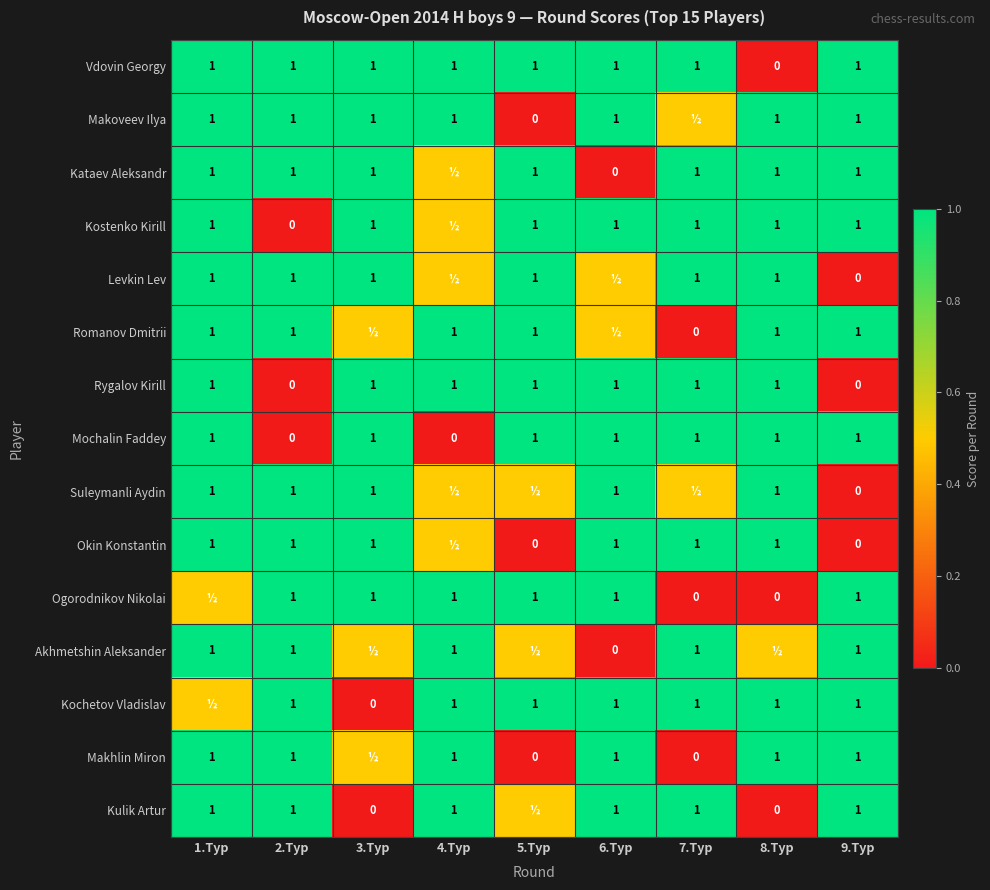

The Akhmetshin Aleksander series shows 1.5 at 4.Тур. True or false?

False